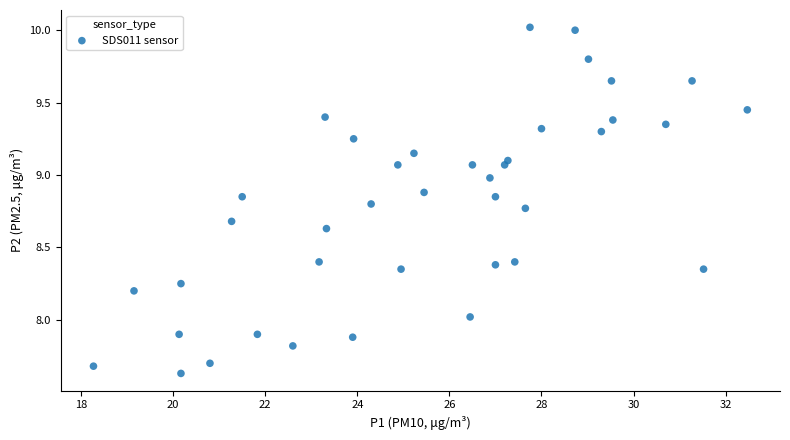

What is the range of X values (max minus min)?

14.2